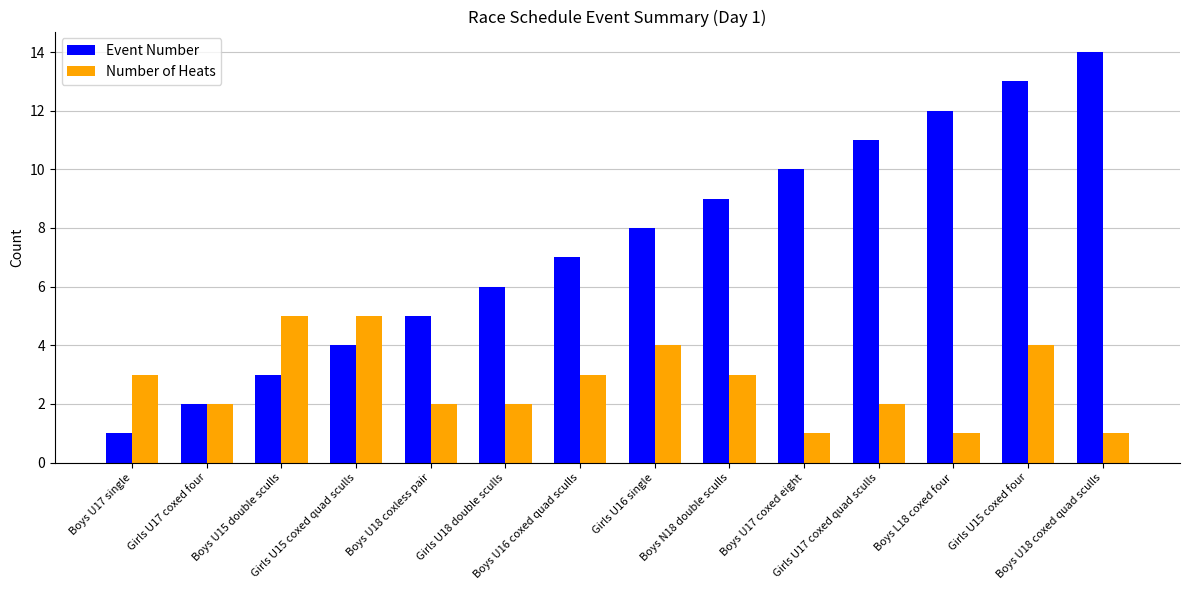

Rank the series by their average value, from lowest to highest.

Number of Heats, Event Number